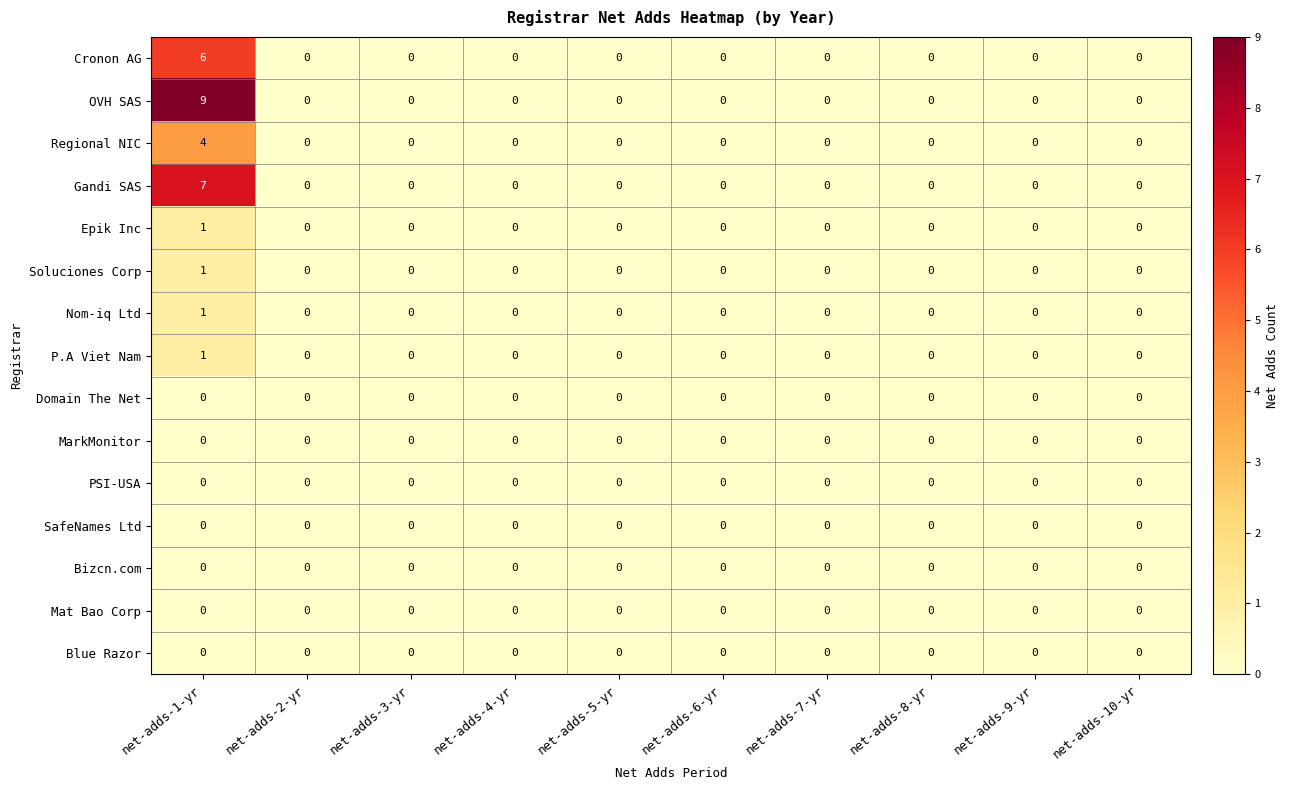

The value of OVH SAS at net-adds-7-yr is 4. True or false?

False